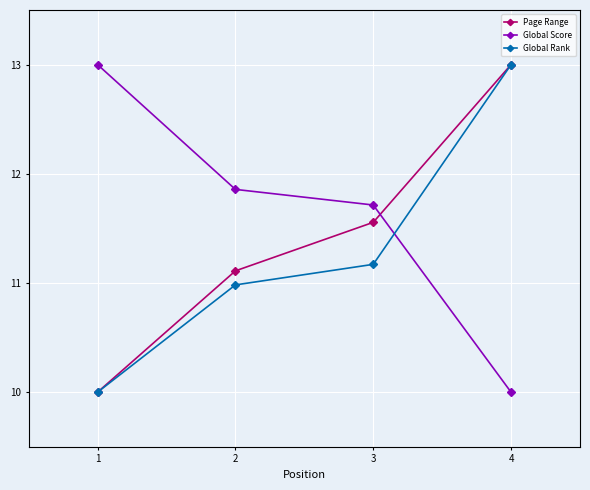

Where do Global Score and Page Range first cross each other?

3 and 4